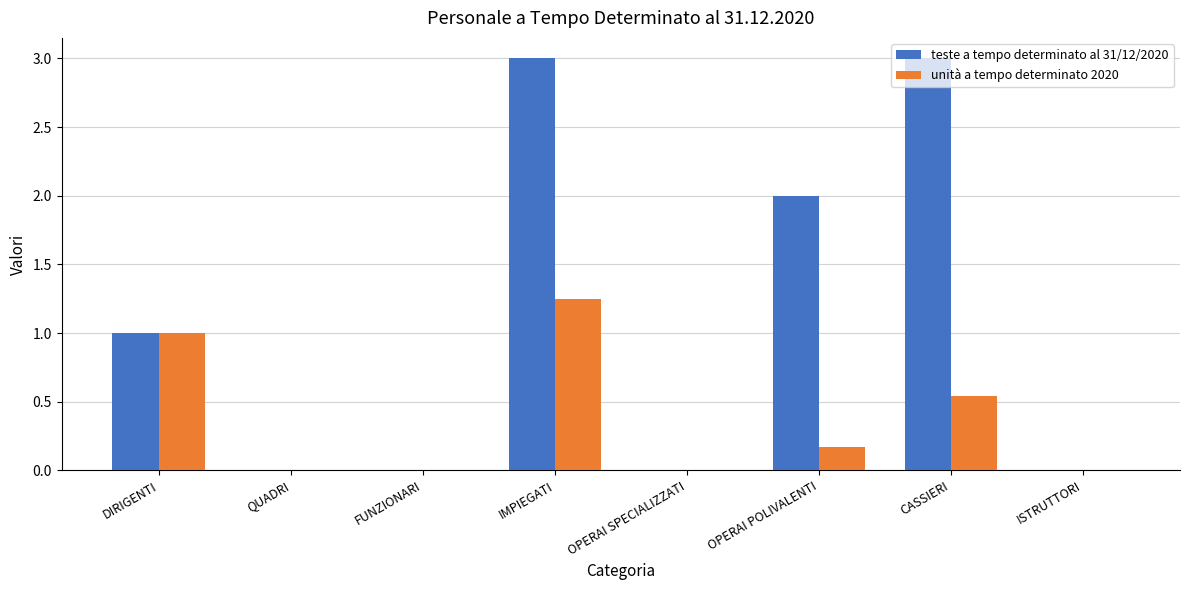

Where is teste a tempo determinato al 31/12/2020 nearest to the value 1?

DIRIGENTI